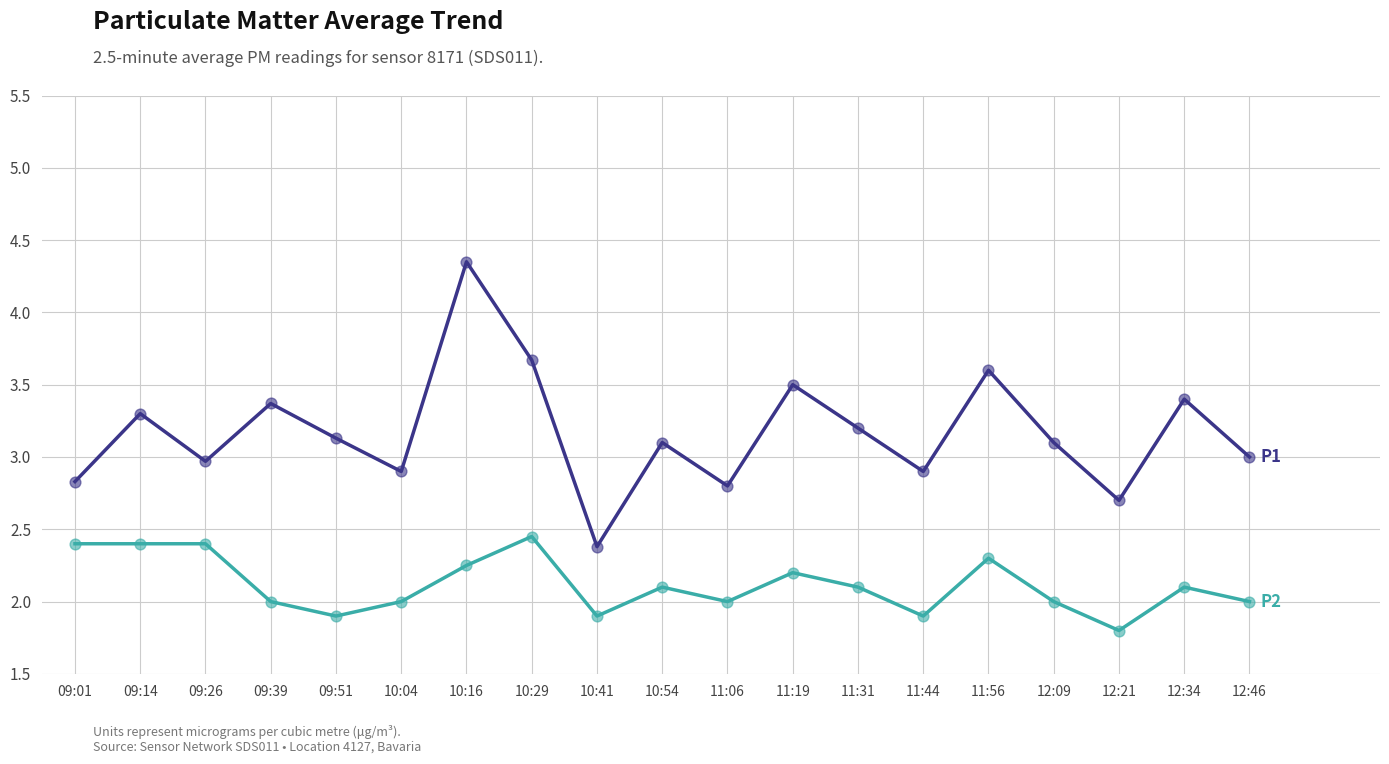

What is the spread (max minus min) of values at 09:51?

1.2